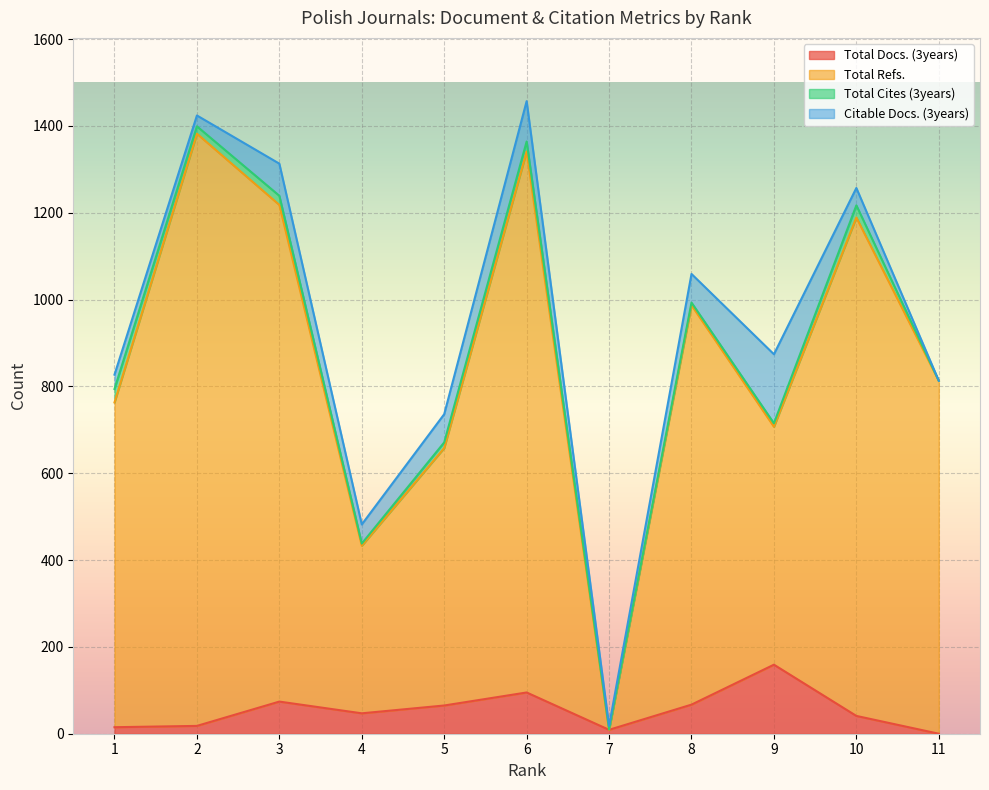

At which category does the chart reach its minimum across all series?

11